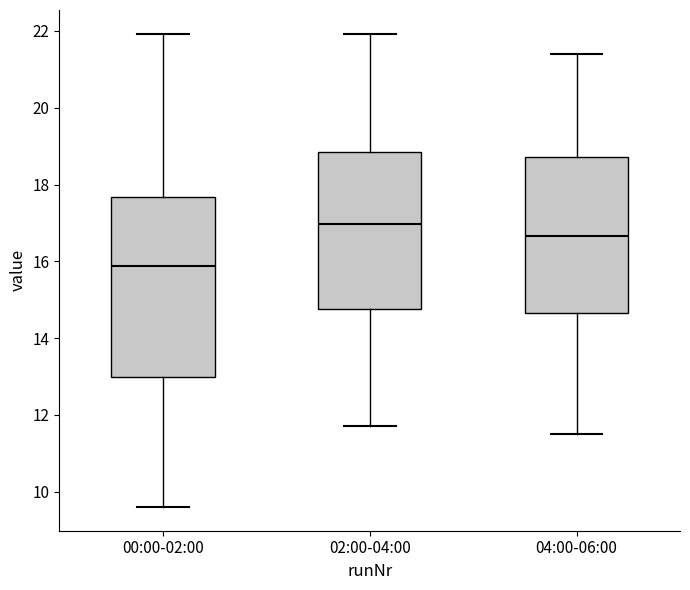

Reading left to right, transcribe this box plot: for each box, give where its median line is, the range the box spans, and where its two whiskers end, as read against the y-axis. The values are not printed on the chart, so give them approximately, as read against the axis.

00:00-02:00: median 15.8, box 13.0 to 17.6, whiskers 9.6 to 22.0
02:00-04:00: median 17.0, box 14.8 to 18.8, whiskers 11.8 to 22.0
04:00-06:00: median 16.6, box 14.6 to 18.8, whiskers 11.6 to 21.4